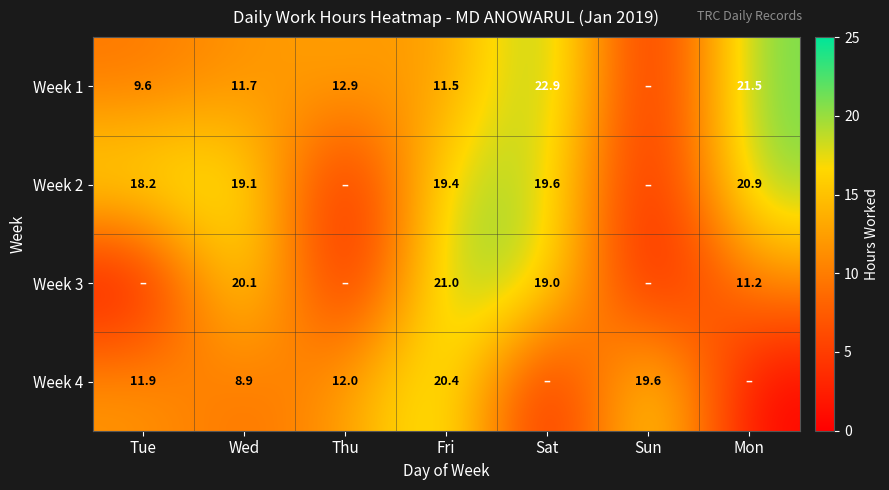

At which category is the sum across all series the highest?

Fri